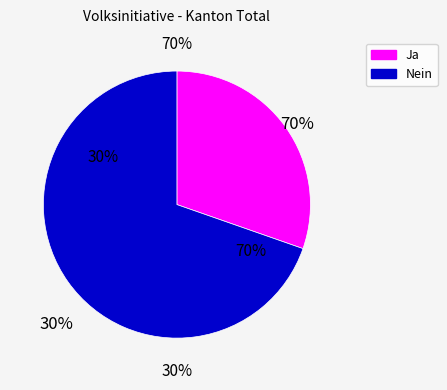

Which slice is the smallest?

Ja